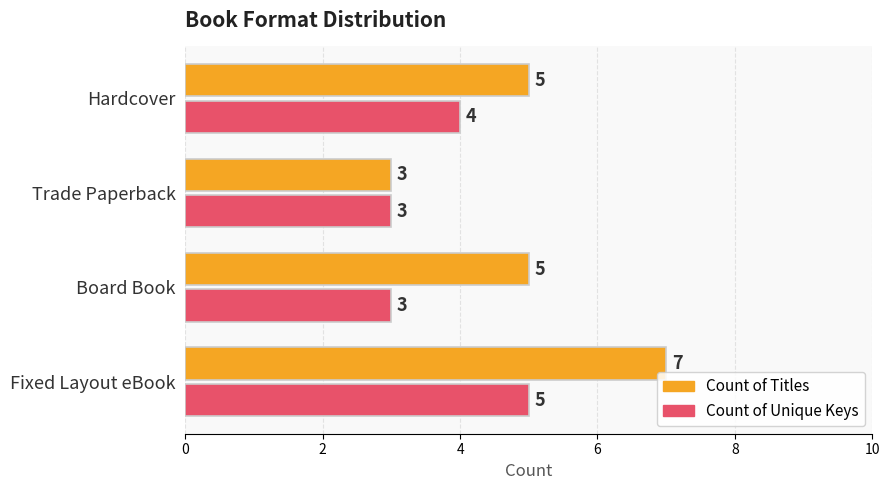

List the series in order of their overall mean, highest first.

Count of Titles, Count of Unique Keys